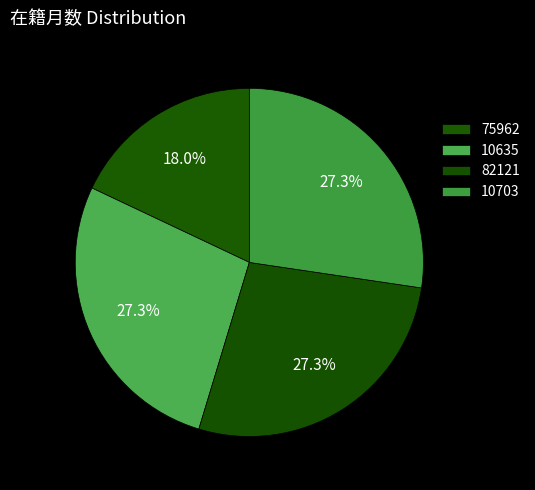

Do 10703 and 75962 together represent more than half of the pie?

No